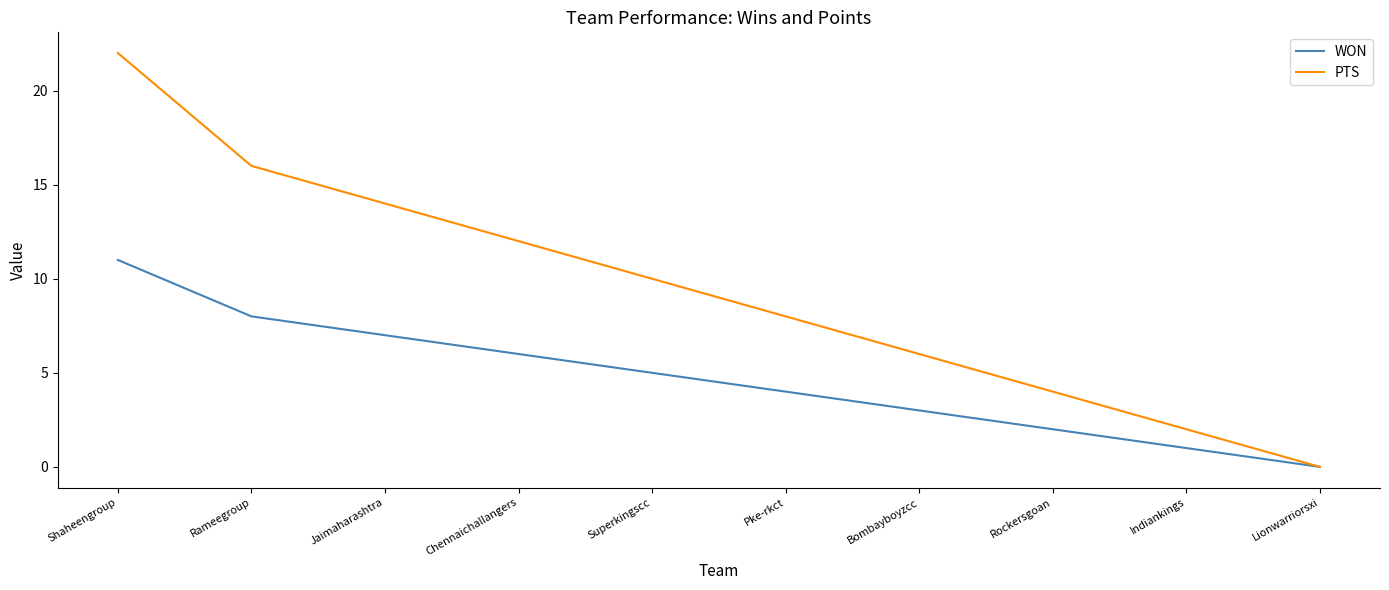

Reading left to right, transcribe all the data shown in this chart.

WON: 11	8	7	6	5	4	3	2	1	0
PTS: 22	16	14	12	10	8	6	4	2	0